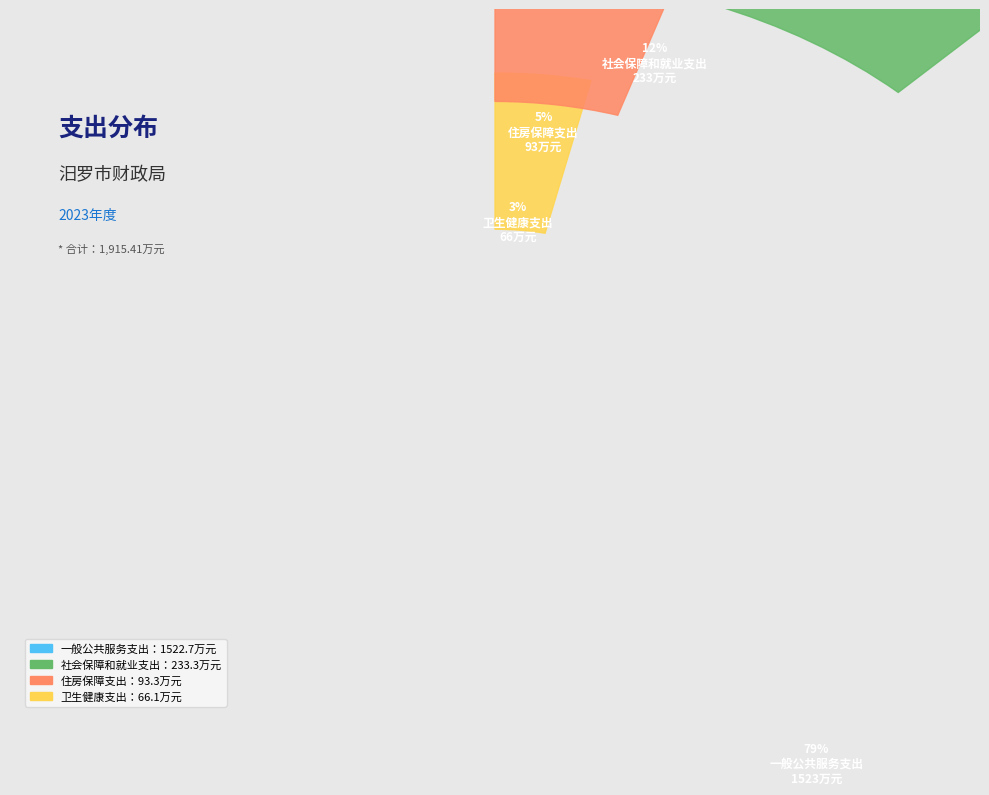

What is the smallest slice in the pie chart?

卫生健康支出